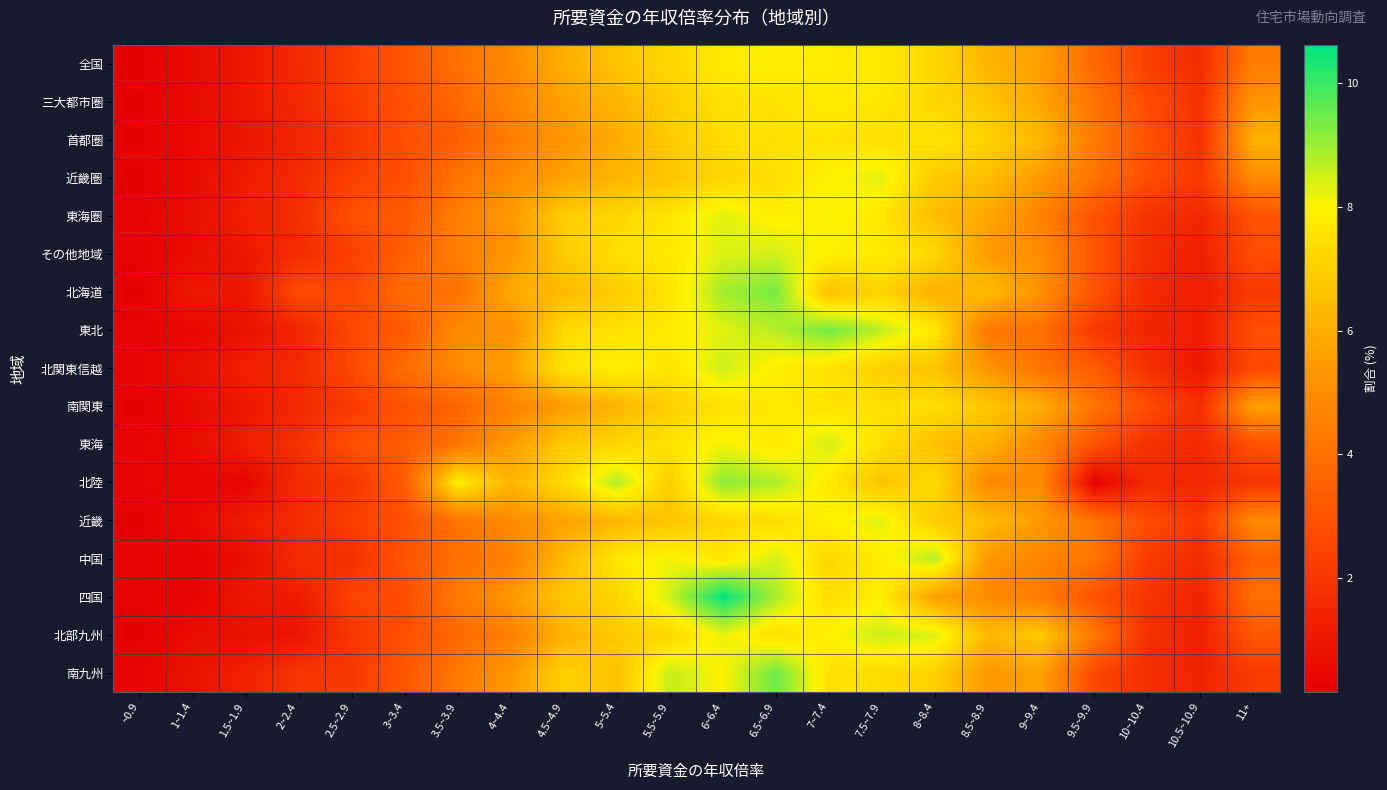

Reading right to left, list all the values displayed in this chart.

全国: 11+=4.4	10.5~10.9=1.7	10~10.4=2.4	9.5~9.9=3.8	9~9.4=5.5	8.5~8.9=6.3	8~8.4=7.2	7.5~7.9=7.7	7~7.4=7.8	6.5~6.9=7.9	6~6.4=7.8	5.5~5.9=7.2	5~5.4=6.6	4.5~4.9=6.0	4~4.4=4.9	3.5~3.9=4.0	3~3.4=3.1	2.5~2.9=2.3	2~2.4=1.6	1.5~1.9=1.0	1~1.4=0.5	~0.9=0.2
三大都市圏: 11+=5.3	10.5~10.9=1.9	10~10.4=2.8	9.5~9.9=4.1	9~9.4=5.8	8.5~8.9=6.7	8~8.4=7.2	7.5~7.9=7.7	7~7.4=7.8	6.5~6.9=7.6	6~6.4=7.5	5.5~5.9=6.9	5~5.4=6.2	4.5~4.9=5.6	4~4.4=4.7	3.5~3.9=3.8	3~3.4=2.9	2.5~2.9=2.3	2~2.4=1.5	1.5~1.9=1.0	1~1.4=0.5	~0.9=0.2
首都圏: 11+=6.1	10.5~10.9=1.9	10~10.4=3.0	9.5~9.9=4.4	9~9.4=6.3	8.5~8.9=7.0	8~8.4=7.6	7.5~7.9=7.4	7~7.4=7.6	6.5~6.9=7.6	6~6.4=7.4	5.5~5.9=6.8	5~5.4=5.9	4.5~4.9=5.3	4~4.4=4.4	3.5~3.9=3.3	3~3.4=2.9	2.5~2.9=2.0	2~2.4=1.4	1.5~1.9=0.9	1~1.4=0.5	~0.9=0.2
近畿圏: 11+=4.9	10.5~10.9=2.2	10~10.4=2.8	9.5~9.9=4.1	9~9.4=5.4	8.5~8.9=6.5	8~8.4=6.8	7.5~7.9=8.3	7~7.4=8.0	6.5~6.9=7.4	6~6.4=7.2	5.5~5.9=6.7	5~5.4=6.3	4.5~4.9=5.6	4~4.4=4.9	3.5~3.9=4.2	3~3.4=2.9	2.5~2.9=2.4	2~2.4=1.6	1.5~1.9=1.1	1~1.4=0.5	~0.9=0.2
東海圏: 11+=2.9	10.5~10.9=1.5	10~10.4=1.9	9.5~9.9=3.0	9~9.4=4.6	8.5~8.9=5.8	8~8.4=6.4	7.5~7.9=7.6	7~7.4=8.1	6.5~6.9=7.9	6~6.4=8.3	5.5~5.9=7.6	5~5.4=7.2	4.5~4.9=6.9	4~4.4=5.4	3.5~3.9=4.5	3~3.4=3.2	2.5~2.9=3.0	2~2.4=1.7	1.5~1.9=1.2	1~1.4=0.7	~0.9=0.3
その他地域: 11+=2.8	10.5~10.9=1.2	10~10.4=1.8	9.5~9.9=3.1	9~9.4=5.0	8.5~8.9=5.4	8~8.4=7.3	7.5~7.9=7.8	7~7.4=7.9	6.5~6.9=8.5	6~6.4=8.4	5.5~5.9=7.7	5~5.4=7.4	4.5~4.9=6.8	4~4.4=5.3	3.5~3.9=4.5	3~3.4=3.4	2.5~2.9=2.3	2~2.4=1.7	1.5~1.9=1.0	1~1.4=0.6	~0.9=0.3
北海道: 11+=2.2	10.5~10.9=1.2	10~10.4=1.6	9.5~9.9=3.0	9~9.4=5.1	8.5~8.9=6.5	8~8.4=6.1	7.5~7.9=7.1	7~7.4=6.6	6.5~6.9=9.4	6~6.4=8.9	5.5~5.9=7.6	5~5.4=6.9	4.5~4.9=6.4	4~4.4=5.9	3.5~3.9=4.1	3~3.4=3.9	2.5~2.9=2.6	2~2.4=2.8	1.5~1.9=1.0	1~1.4=1.0	~0.9=0.2
東北: 11+=2.9	10.5~10.9=1.2	10~10.4=1.4	9.5~9.9=2.2	9~9.4=4.0	8.5~8.9=4.2	8~8.4=7.7	7.5~7.9=8.6	7~7.4=9.4	6.5~6.9=8.7	6~6.4=8.3	5.5~5.9=7.8	5~5.4=7.5	4.5~4.9=7.3	4~4.4=5.0	3.5~3.9=5.0	3~3.4=3.2	2.5~2.9=2.7	2~2.4=1.4	1.5~1.9=0.7	1~1.4=0.4	~0.9=0.3
北関東信越: 11+=2.7	10.5~10.9=1.0	10~10.4=1.9	9.5~9.9=3.3	9~9.4=4.1	8.5~8.9=5.3	8~8.4=6.6	7.5~7.9=6.9	7~7.4=7.6	6.5~6.9=7.9	6~6.4=8.5	5.5~5.9=7.6	5~5.4=7.9	4.5~4.9=7.6	4~4.4=5.6	3.5~3.9=4.9	3~3.4=4.0	2.5~2.9=2.7	2~2.4=1.6	1.5~1.9=1.3	1~1.4=0.7	~0.9=0.4
南関東: 11+=5.6	10.5~10.9=1.8	10~10.4=2.8	9.5~9.9=4.1	9~9.4=6.0	8.5~8.9=6.8	8~8.4=7.4	7.5~7.9=7.5	7~7.4=7.6	6.5~6.9=7.7	6~6.4=7.5	5.5~5.9=6.9	5~5.4=6.2	4.5~4.9=5.5	4~4.4=4.6	3.5~3.9=3.6	3~3.4=3.0	2.5~2.9=2.1	2~2.4=1.5	1.5~1.9=1.0	1~1.4=0.5	~0.9=0.2
東海: 11+=3.0	10.5~10.9=1.5	10~10.4=1.9	9.5~9.9=3.0	9~9.4=4.8	8.5~8.9=6.1	8~8.4=6.5	7.5~7.9=7.5	7~7.4=8.5	6.5~6.9=7.7	6~6.4=8.1	5.5~5.9=7.6	5~5.4=7.2	4.5~4.9=6.8	4~4.4=5.5	3.5~3.9=4.2	3~3.4=3.3	2.5~2.9=2.9	2~2.4=1.8	1.5~1.9=1.2	1~1.4=0.6	~0.9=0.3
北陸: 11+=2.0	10.5~10.9=1.5	10~10.4=1.7	9.5~9.9=0.2	9~9.4=5.0	8.5~8.9=4.8	8~8.4=7.3	7.5~7.9=6.6	7~7.4=7.7	6.5~6.9=8.8	6~6.4=9.2	5.5~5.9=7.0	5~5.4=8.8	4.5~4.9=7.3	4~4.4=6.2	3.5~3.9=7.9	3~3.4=3.3	2.5~2.9=2.0	2~2.4=1.7	1.5~1.9=0.4	1~1.4=0.4	~0.9=0.4
近畿: 11+=4.9	10.5~10.9=2.2	10~10.4=2.8	9.5~9.9=4.1	9~9.4=5.4	8.5~8.9=6.5	8~8.4=6.8	7.5~7.9=8.3	7~7.4=8.0	6.5~6.9=7.4	6~6.4=7.2	5.5~5.9=6.7	5~5.4=6.3	4.5~4.9=5.6	4~4.4=4.9	3.5~3.9=4.2	3~3.4=2.9	2.5~2.9=2.4	2~2.4=1.6	1.5~1.9=1.1	1~1.4=0.5	~0.9=0.2
中国: 11+=3.5	10.5~10.9=1.6	10~10.4=2.2	9.5~9.9=4.2	9~9.4=4.7	8.5~8.9=5.3	8~8.4=8.8	7.5~7.9=7.8	7~7.4=7.2	6.5~6.9=8.4	6~6.4=7.7	5.5~5.9=8.1	5~5.4=7.7	4.5~4.9=6.4	4~4.4=4.6	3.5~3.9=3.9	3~3.4=3.1	2.5~2.9=1.8	2~2.4=1.7	1.5~1.9=0.6	1~1.4=0.2	~0.9=0.3
四国: 11+=4.0	10.5~10.9=1.4	10~10.4=2.0	9.5~9.9=3.0	9~9.4=4.4	8.5~8.9=4.9	8~8.4=5.6	7.5~7.9=7.9	7~7.4=7.4	6.5~6.9=8.9	6~6.4=10.6	5.5~5.9=8.5	5~5.4=7.1	4.5~4.9=6.8	4~4.4=5.4	3.5~3.9=4.4	3~3.4=2.8	2.5~2.9=2.5	2~2.4=1.1	1.5~1.9=1.0	1~1.4=0.2	~0.9=0.2
北部九州: 11+=3.2	10.5~10.9=1.3	10~10.4=1.8	9.5~9.9=4.3	9~9.4=6.8	8.5~8.9=6.4	8~8.4=8.4	7.5~7.9=8.6	7~7.4=8.0	6.5~6.9=7.5	6~6.4=8.2	5.5~5.9=7.2	5~5.4=6.8	4.5~4.9=6.1	4~4.4=4.5	3.5~3.9=3.7	3~3.4=2.9	2.5~2.9=2.1	2~2.4=0.9	1.5~1.9=0.7	1~1.4=0.6	~0.9=0.2
南九州: 11+=2.2	10.5~10.9=1.4	10~10.4=1.7	9.5~9.9=2.7	9~9.4=5.7	8.5~8.9=5.3	8~8.4=7.0	7.5~7.9=7.4	7~7.4=7.5	6.5~6.9=9.5	6~6.4=8.0	5.5~5.9=8.6	5~5.4=6.6	4.5~4.9=7.0	4~4.4=5.4	3.5~3.9=4.3	3~3.4=3.1	2.5~2.9=2.1	2~2.4=2.0	1.5~1.9=1.3	1~1.4=0.8	~0.9=0.3